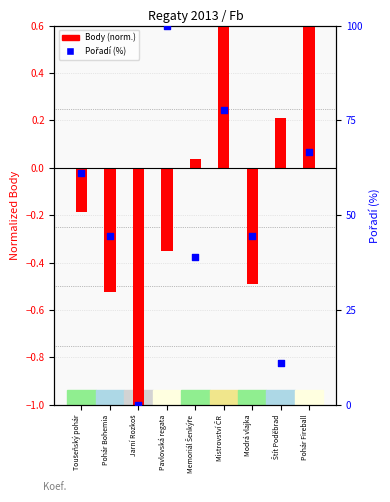

What is the total value across all series at Toušeňský pohár?

60.9